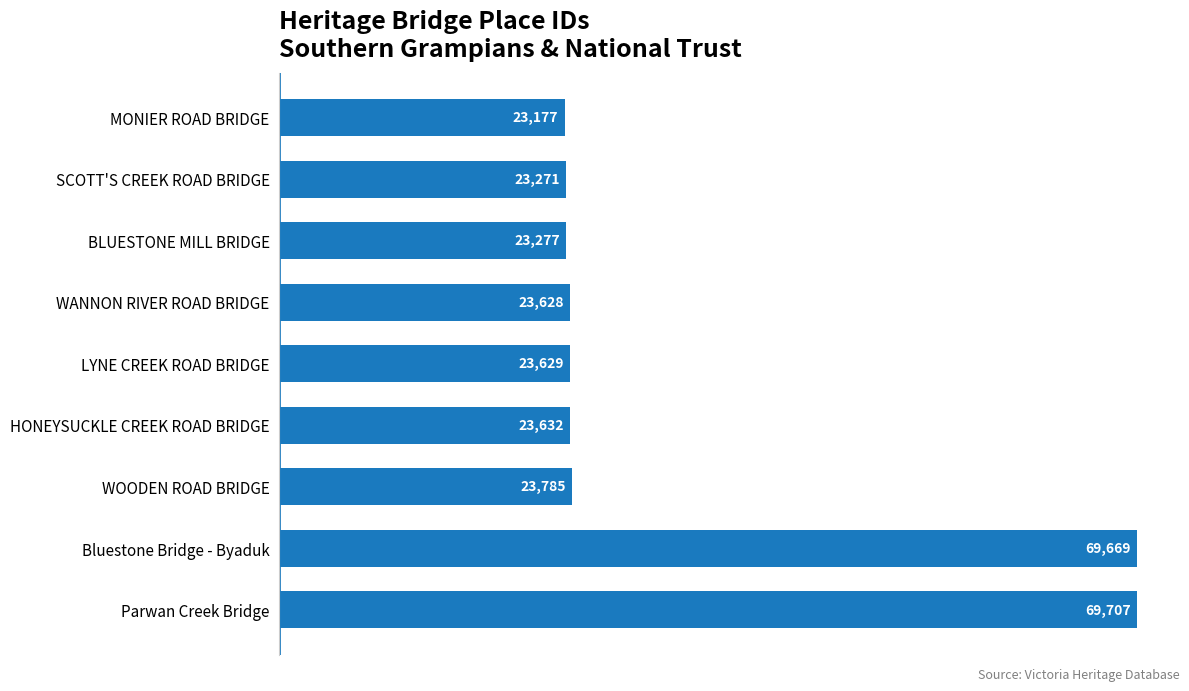

What is the difference between the second highest and minimum values?

46492